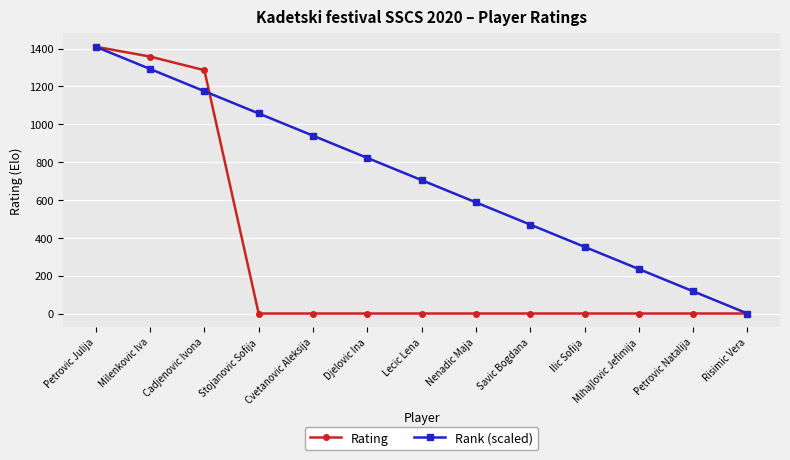

Reading left to right, list all the values displayed in this chart.

Rating: 1410.0	1358.0	1286.0	0.0	0.0	0.0	0.0	0.0	0.0	0.0	0.0	0.0	0.0
Rank (scaled): 1410.0	1292.5	1175.0	1057.5	940.0	822.5	705.0	587.5	470.0	352.5	235.0	117.5	0.0